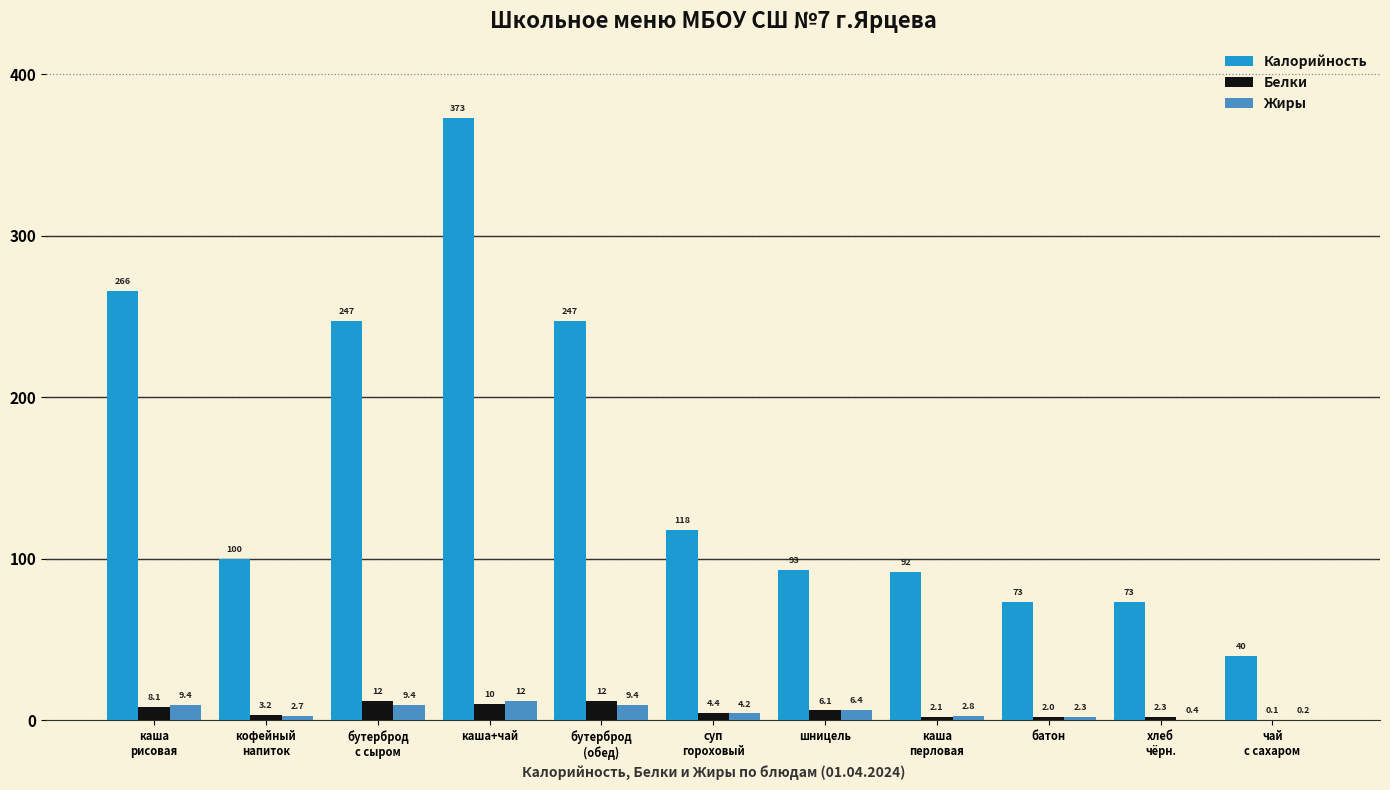

What is the greatest value displayed?

373.0